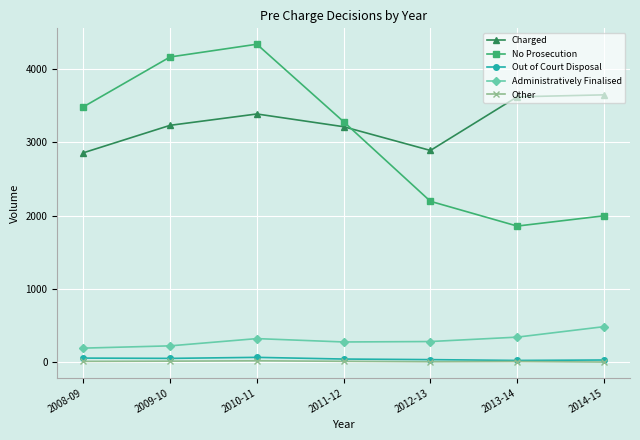

What are all the series names shown in the legend?

Charged, No Prosecution, Out of Court Disposal, Administratively Finalised, Other